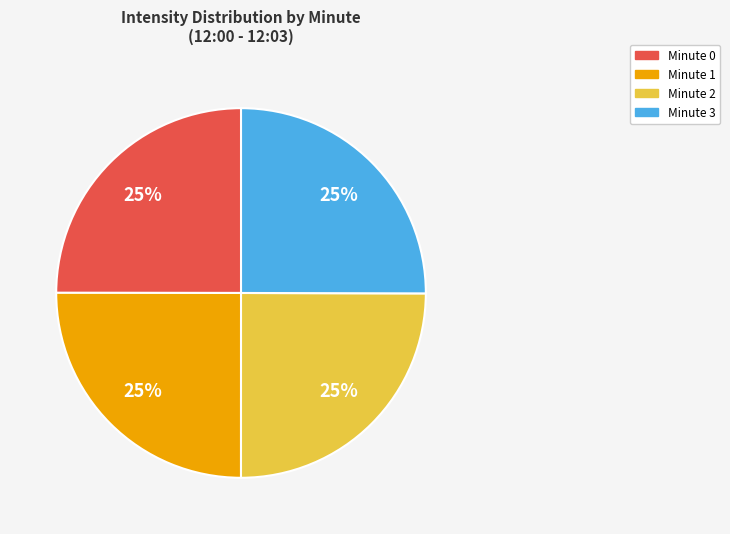

To the nearest percent, what is the average slice percentage?

25%